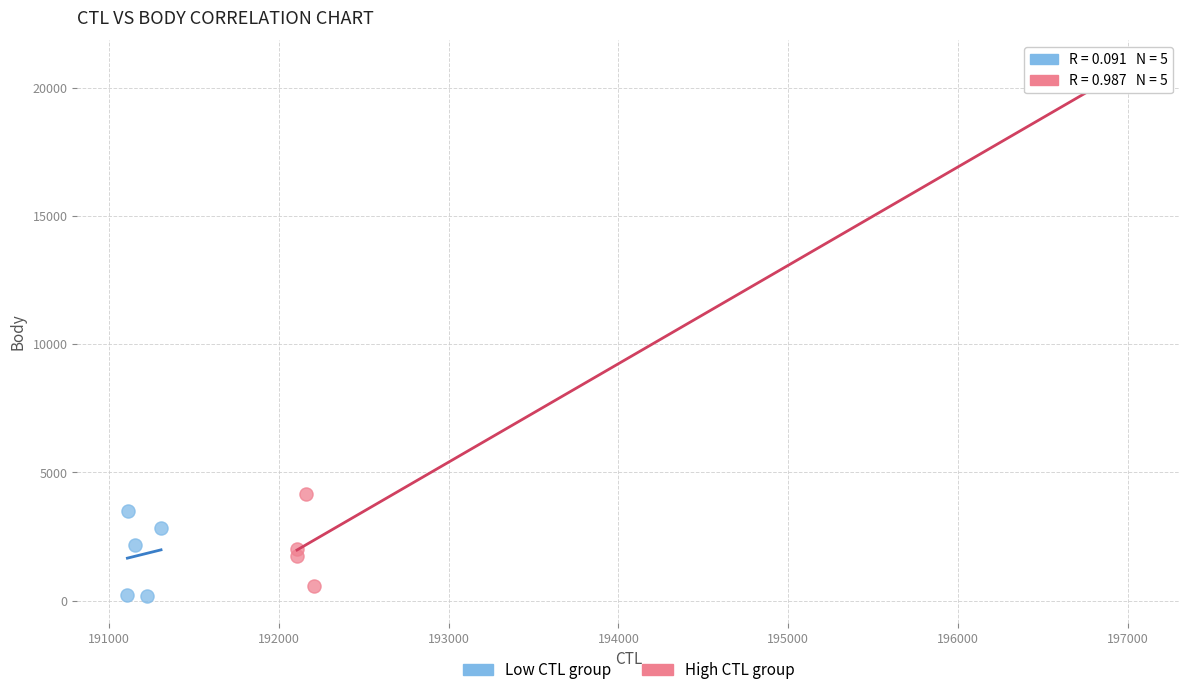

Which series reaches the maximum Y coordinate?

High CTL group